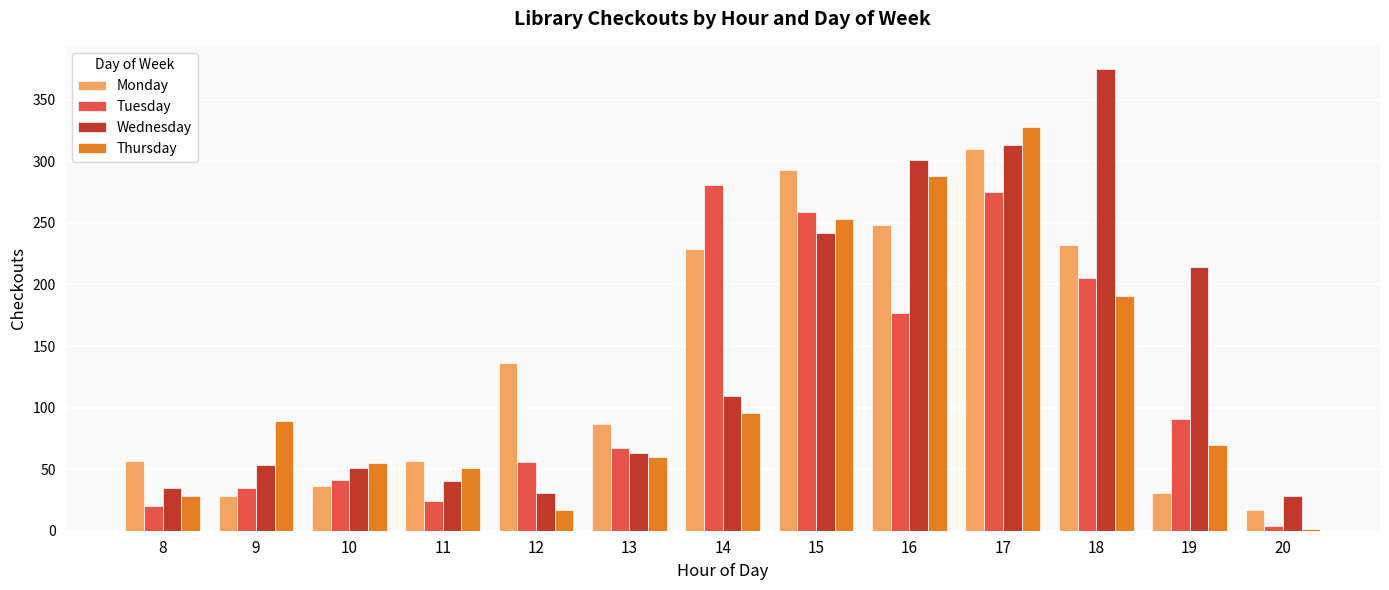

Which label corresponds to the largest value in the chart?

18